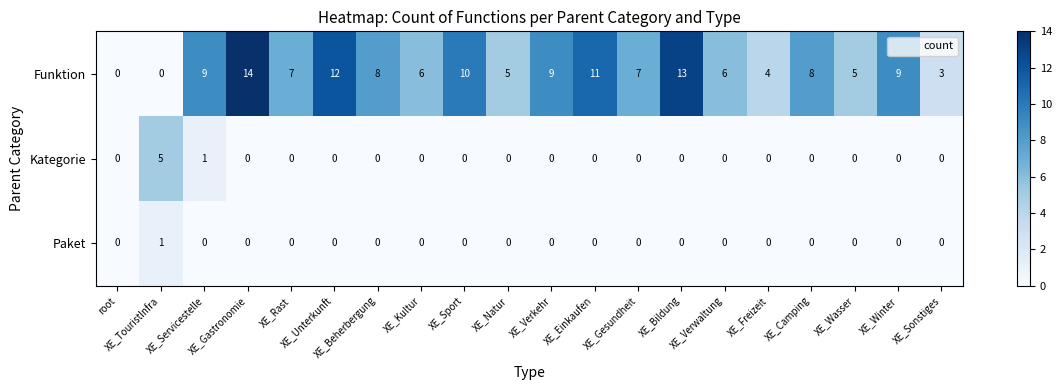

List the series in order of their peak value, highest first.

Funktion, Kategorie, Paket